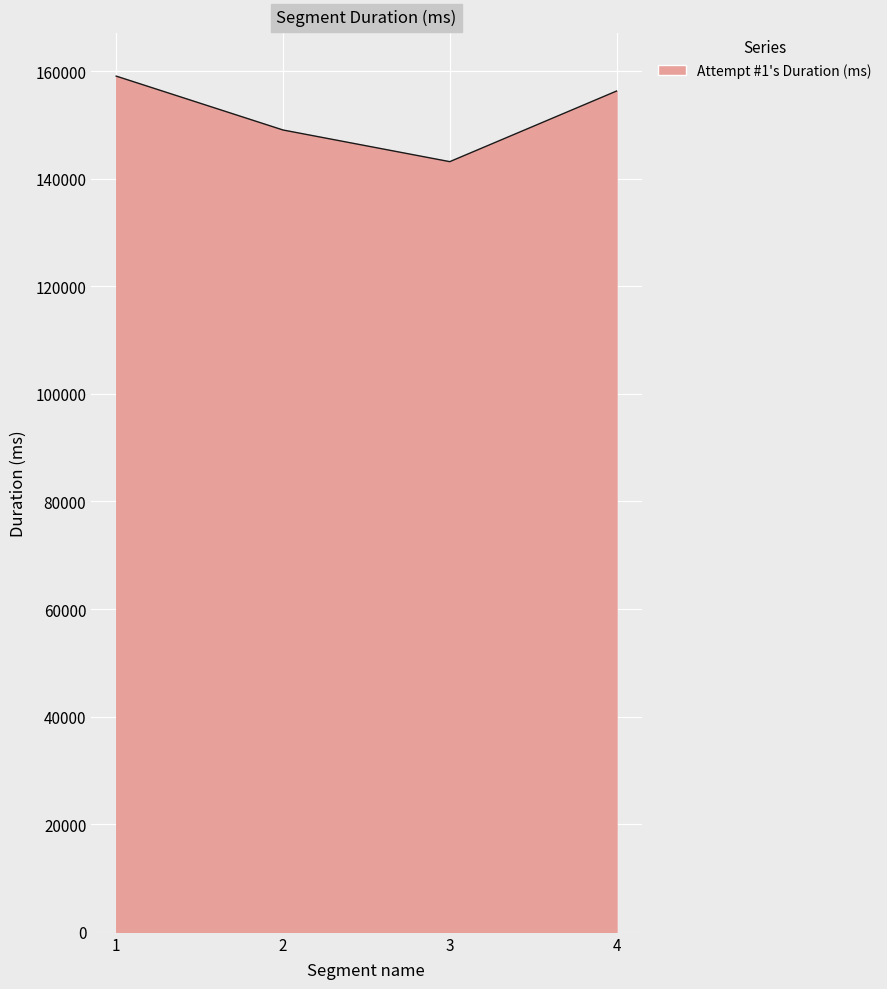

Is it true that the value at 3 is 143173?

True